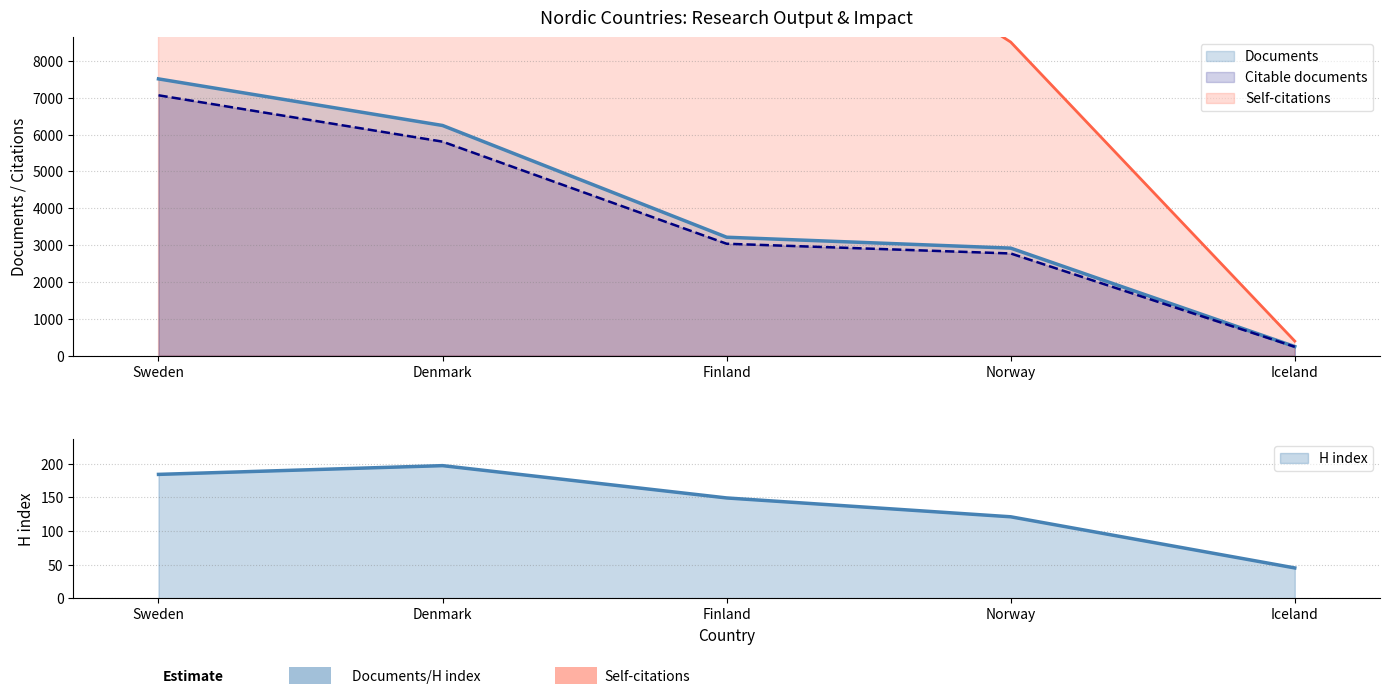

Is the value of H index at Sweden greater than the value of Citations at Finland?

No